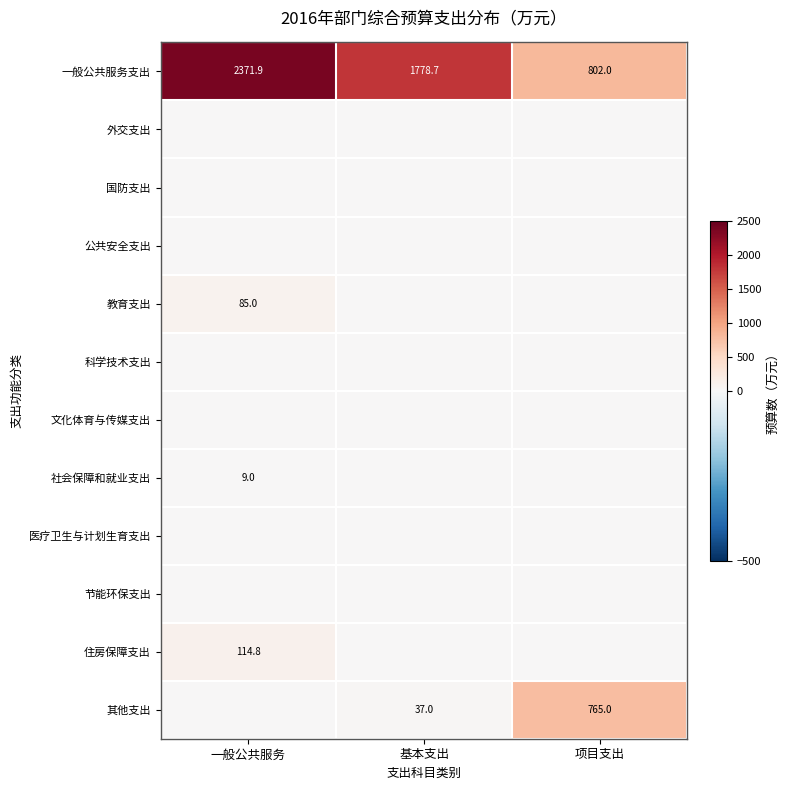

What is the sum of all 一般公共服务支出 values?

4952.6